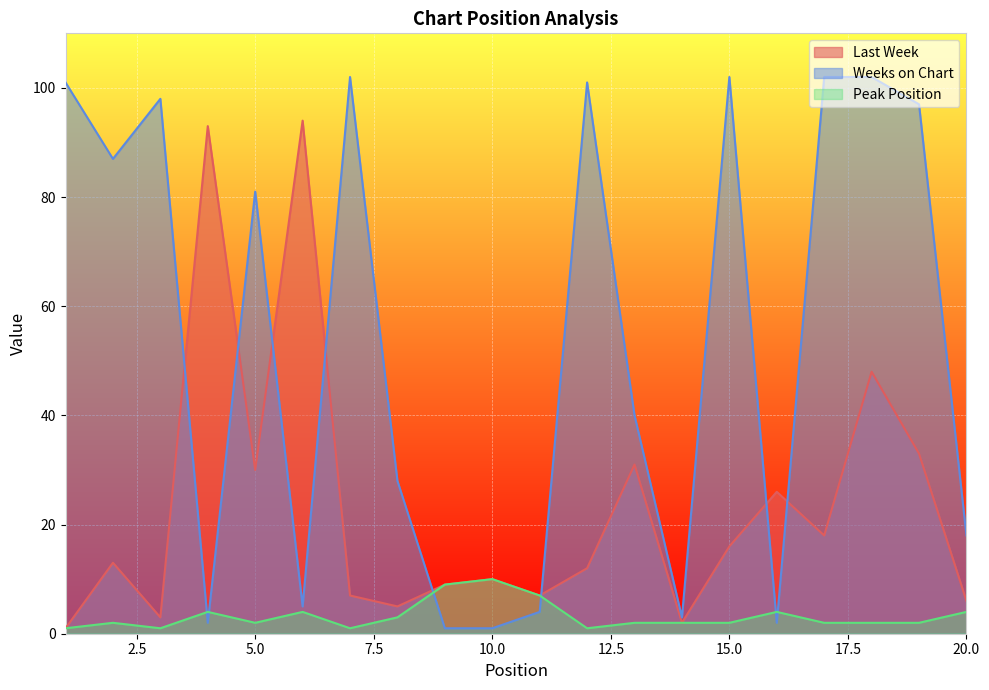

At how many categories does at least one series exceed 48?

12